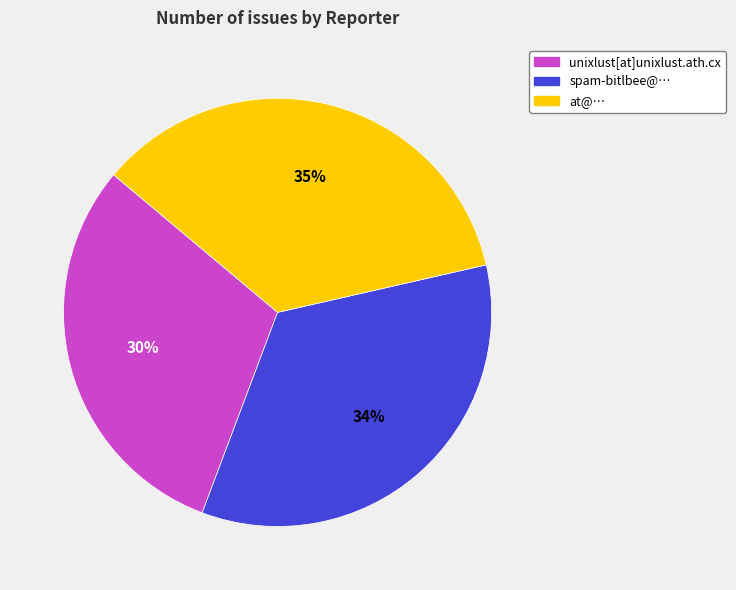

Is the sum of at@… and unixlust[at]unixlust.ath.cx greater than half?

Yes